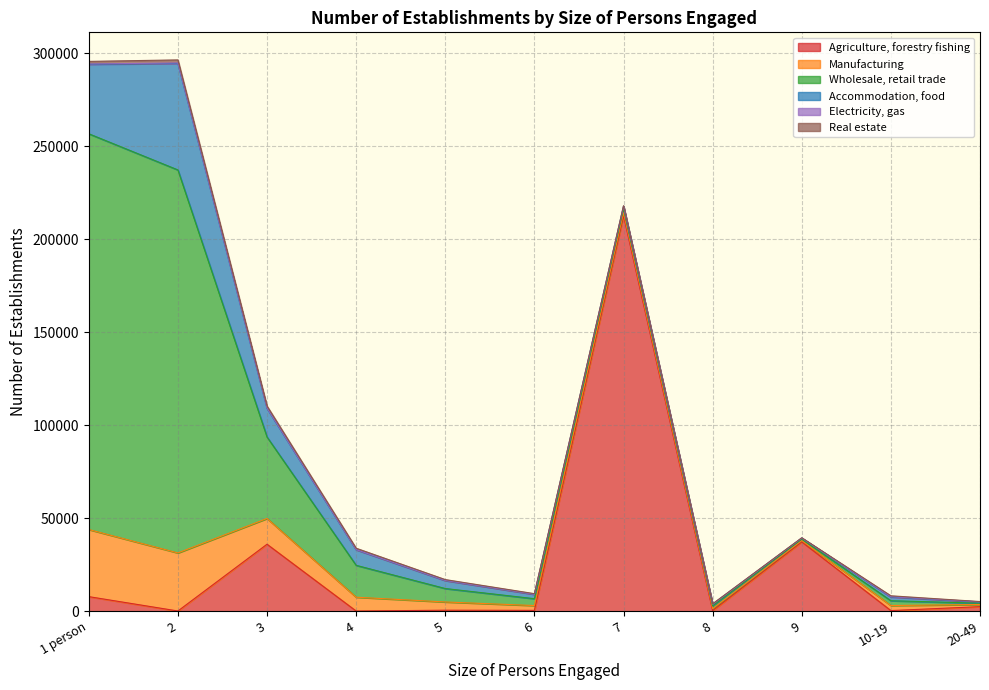

Where is the first local maximum for Agriculture, forestry fishing?

3